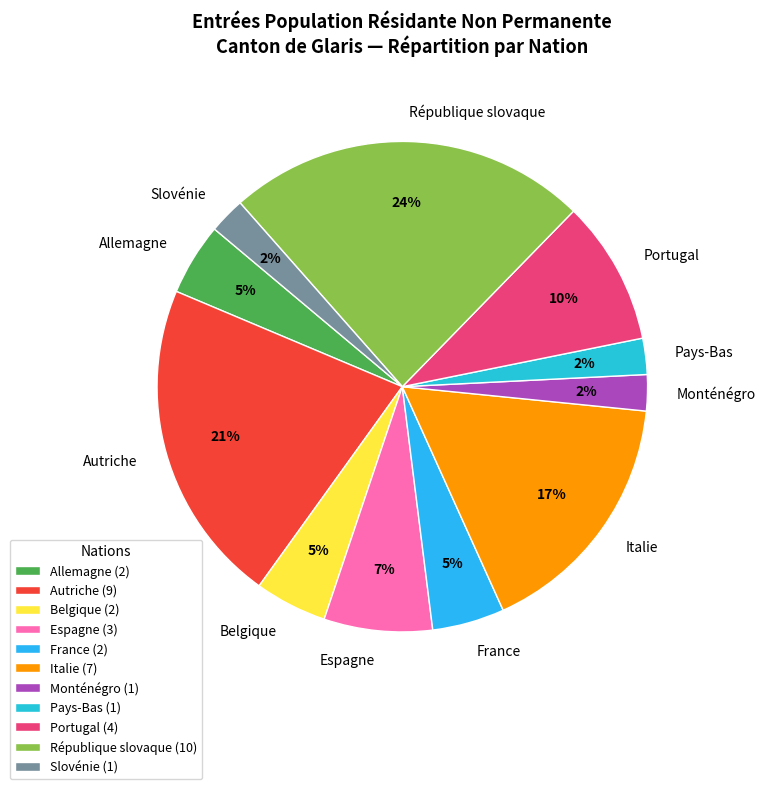

What percentage is the Allemagne slice, to the nearest percent?

5%